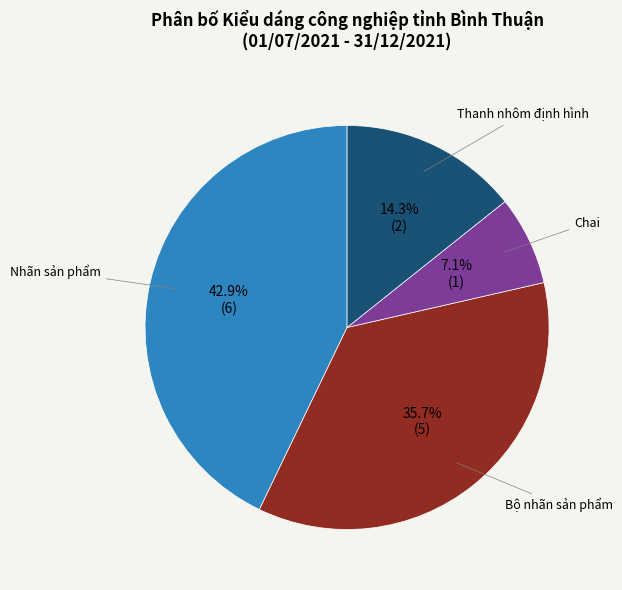

Is there a majority slice in this chart?

No